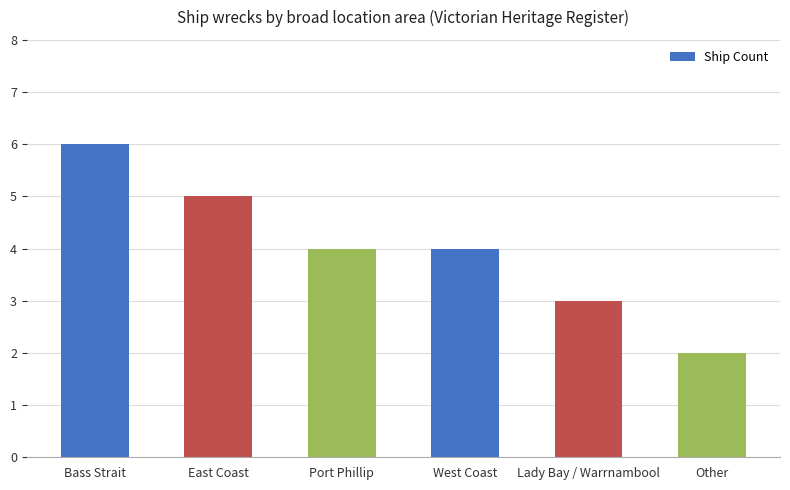

Where does the data first go above 4?

Bass Strait